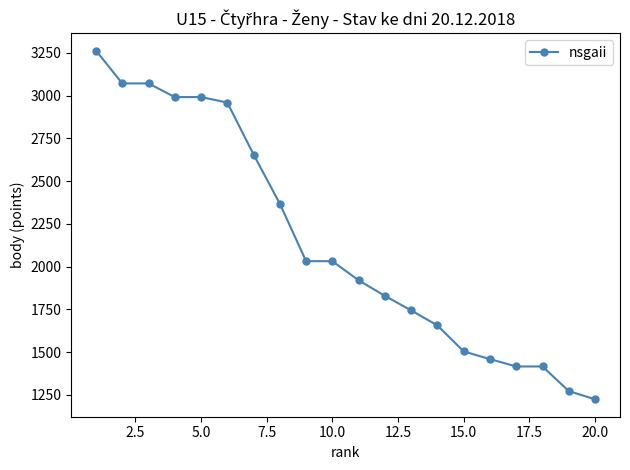

Reading left to right, what are all the values shown in this chart?

3264	3072	3072	2992	2992	2960	2656	2368	2032	2032	1920	1829	1744	1656	1504	1459	1416	1416	1272	1224